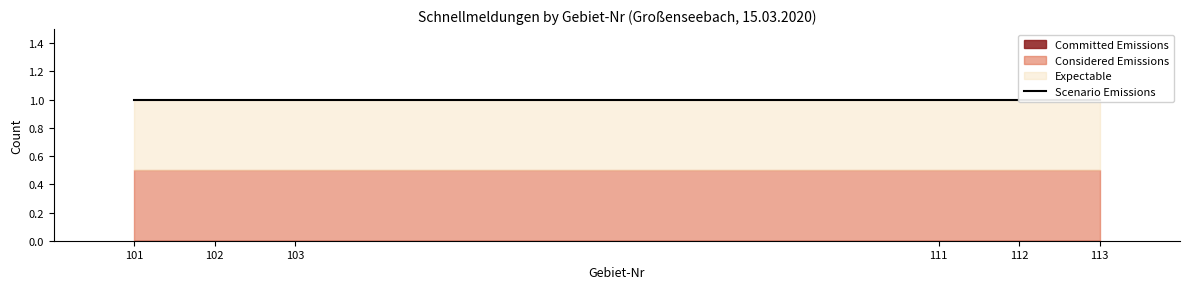

Between 101 and 113, which is larger?

101